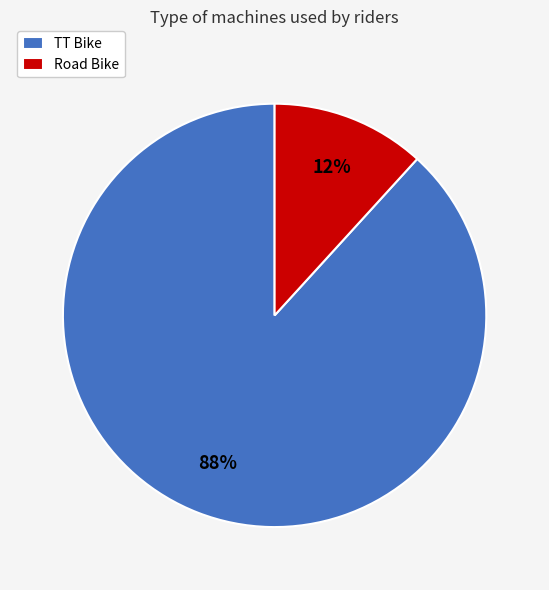

Does any single category account for the majority?

Yes